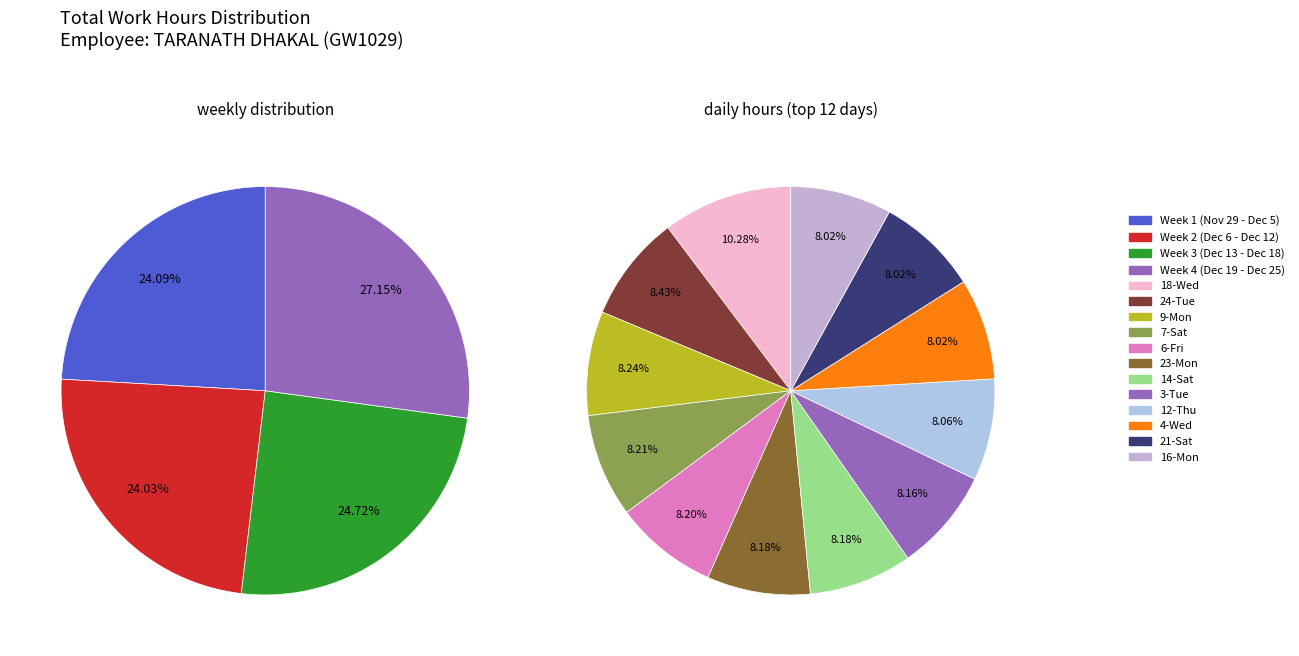

Does 15-Sun represent more than half of the total?

No